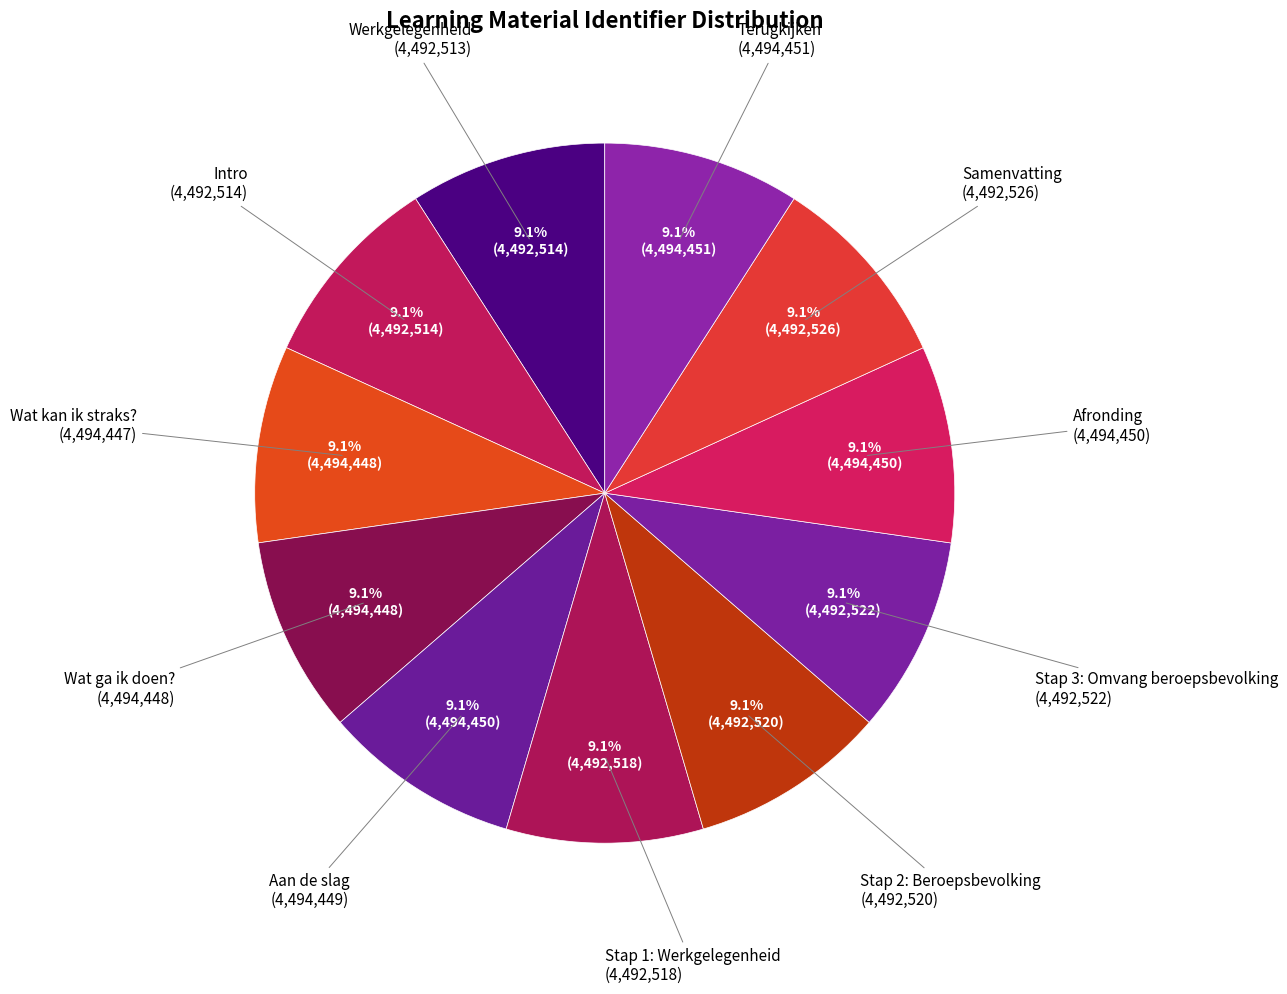

How many segments does this pie chart have?

11